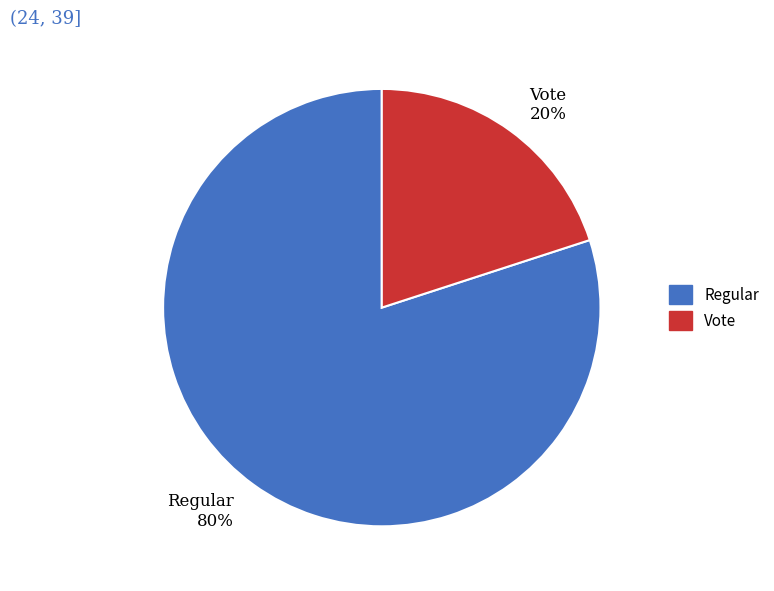

To the nearest percent, what percentage of the pie is Regular?

80%